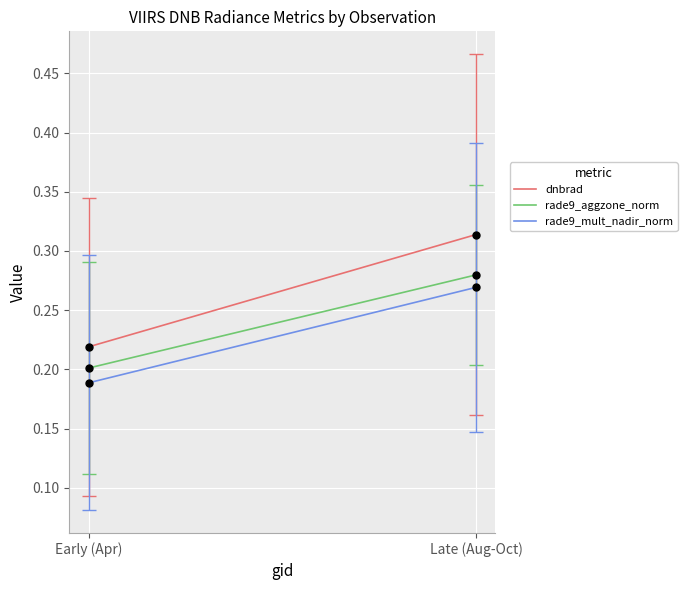

Which series contains the lowest Y value?

rade9_mult_nadir_norm